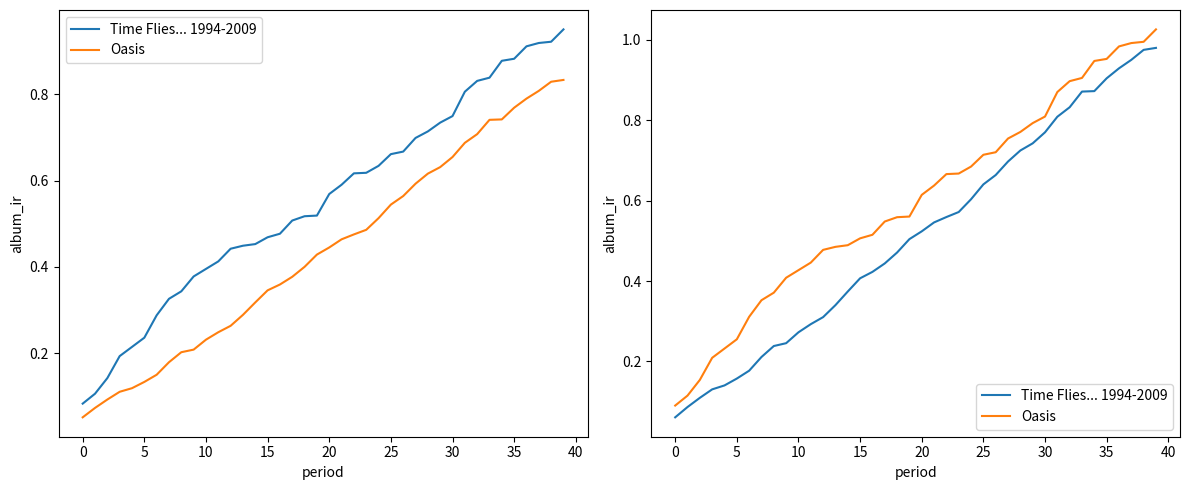

At which category does the chart reach its peak across all series?

39